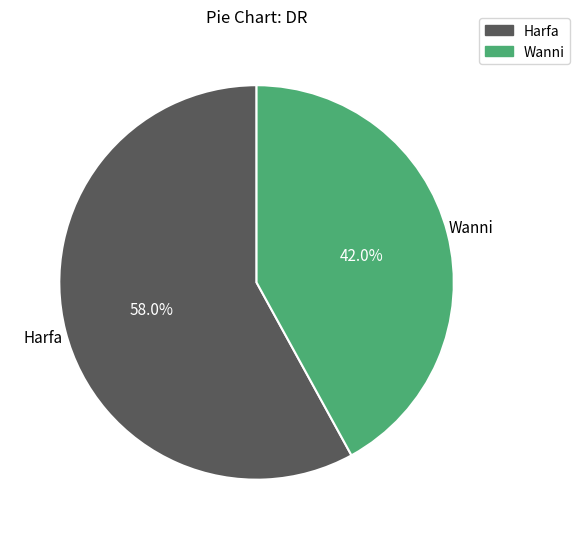

To the nearest percent, what percentage of the pie is Harfa?

58%